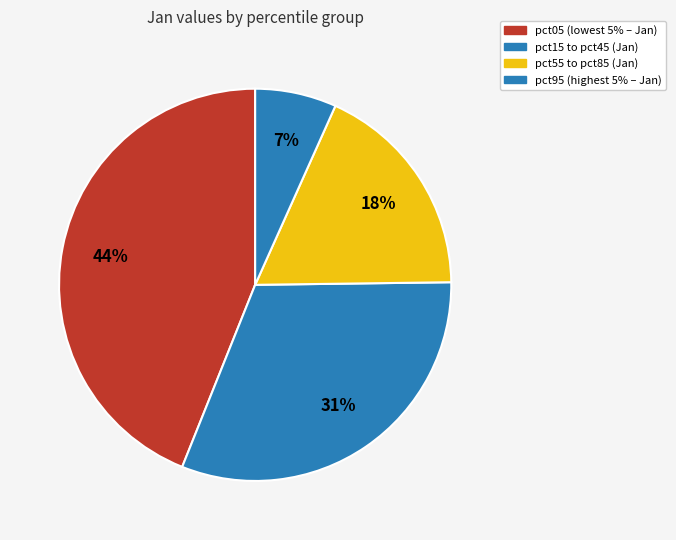

How many segments does this pie chart have?

4